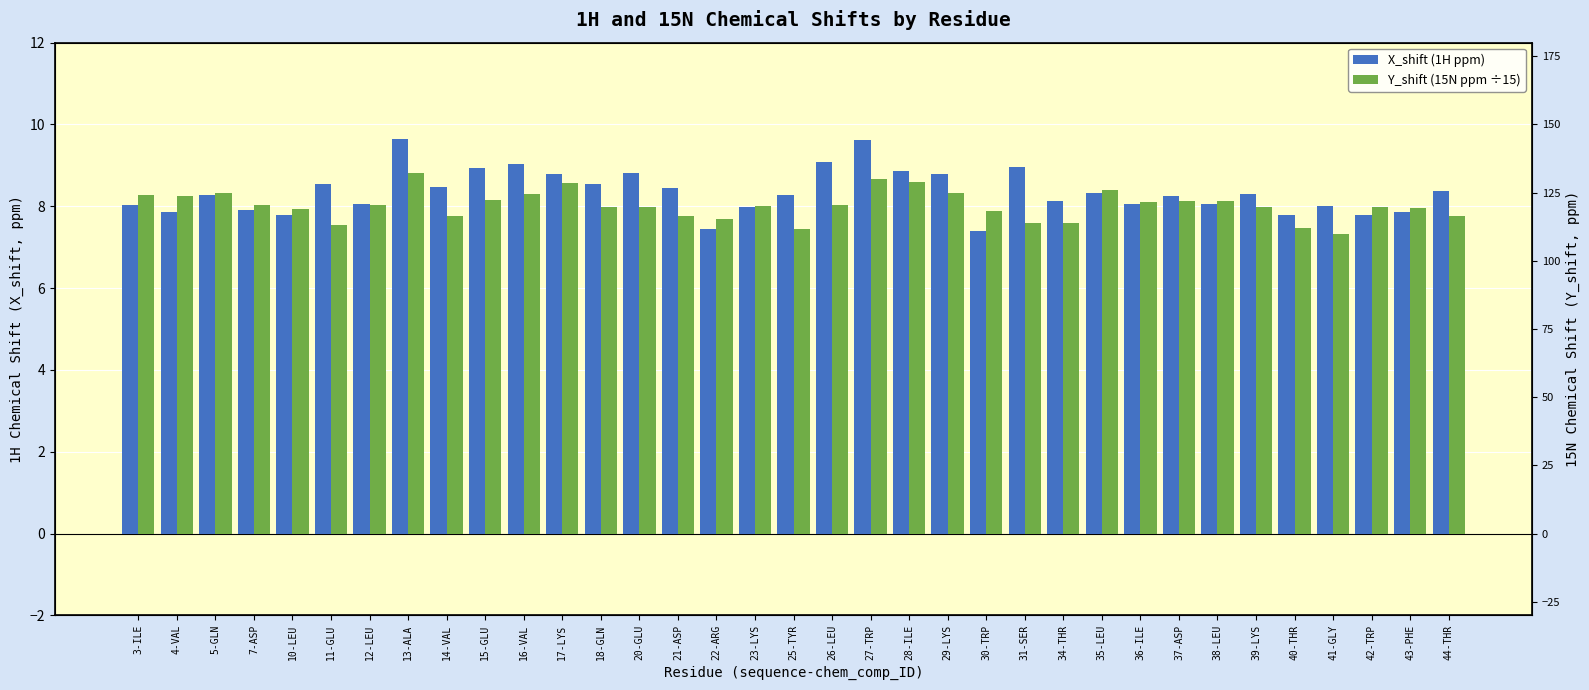

At how many categories does at least one series exceed 8?

28